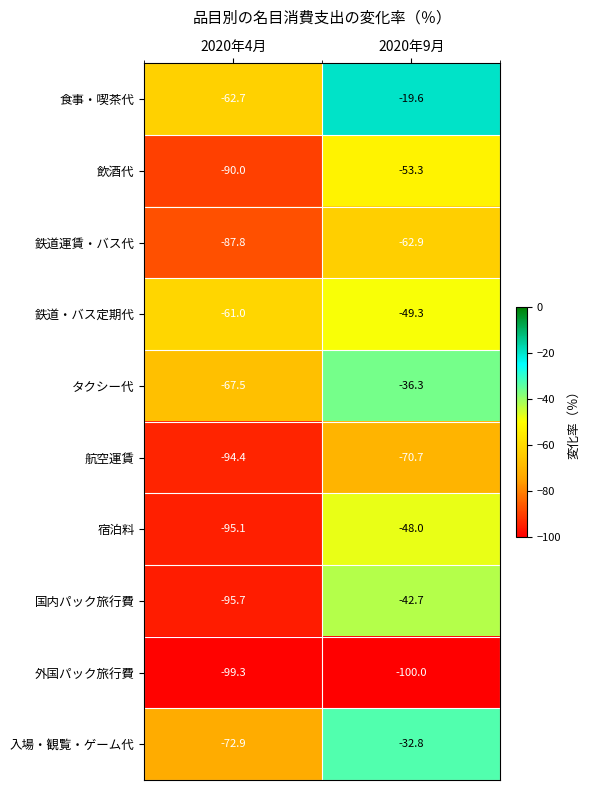

Is the value of 入場・観覧・ゲーム代 at 2020年4月 greater than the value of 鉄道・バス定期代 at 2020年9月?

No